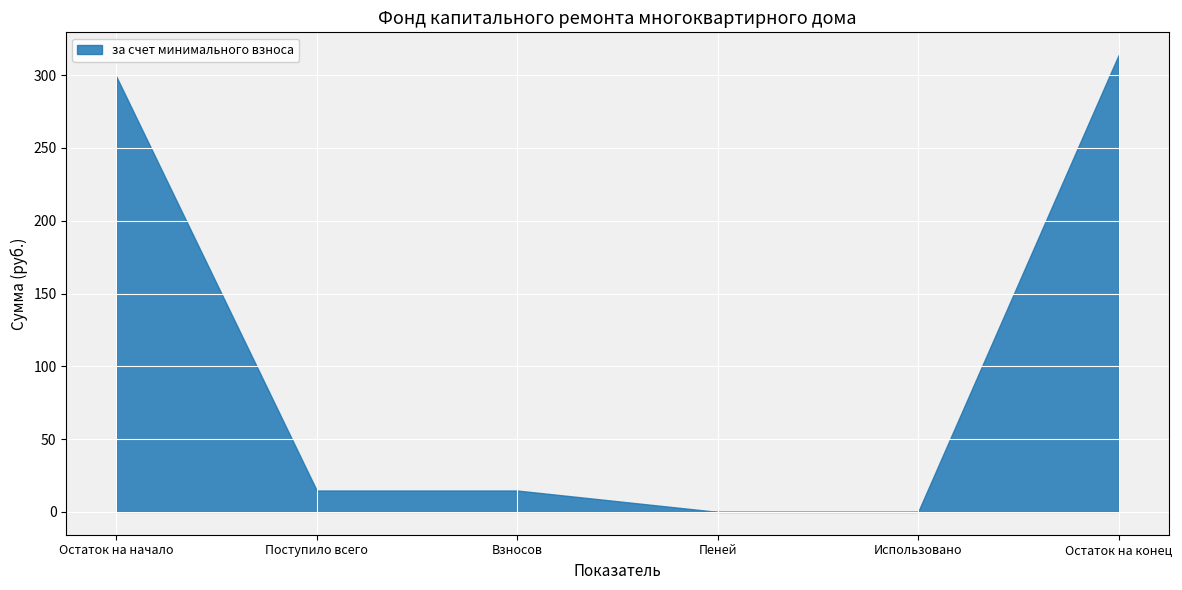

Reading left to right, what are all the values shown in this chart?

299.1	14.7	14.7	0.0	0.0	313.7